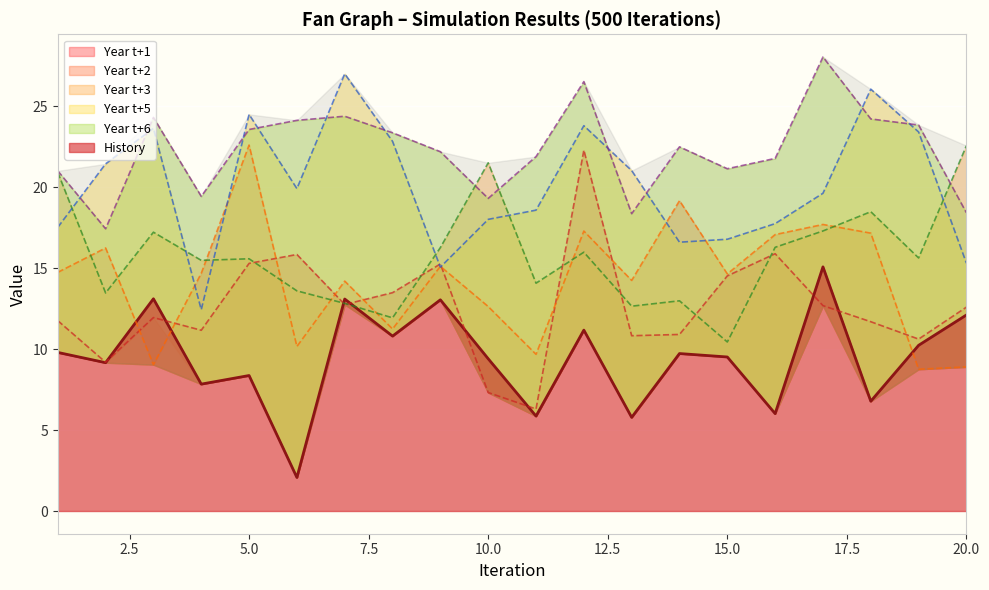

At how many categories does at least one series exceed 18?

20